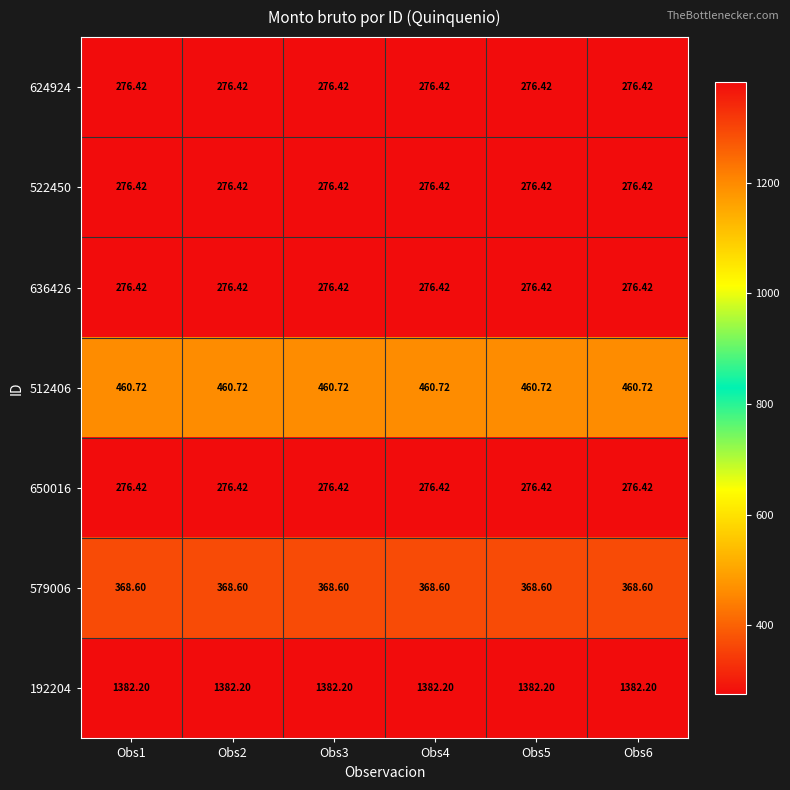

Is the value of 624924 at Obs5 greater than the value of 192204 at Obs5?

No